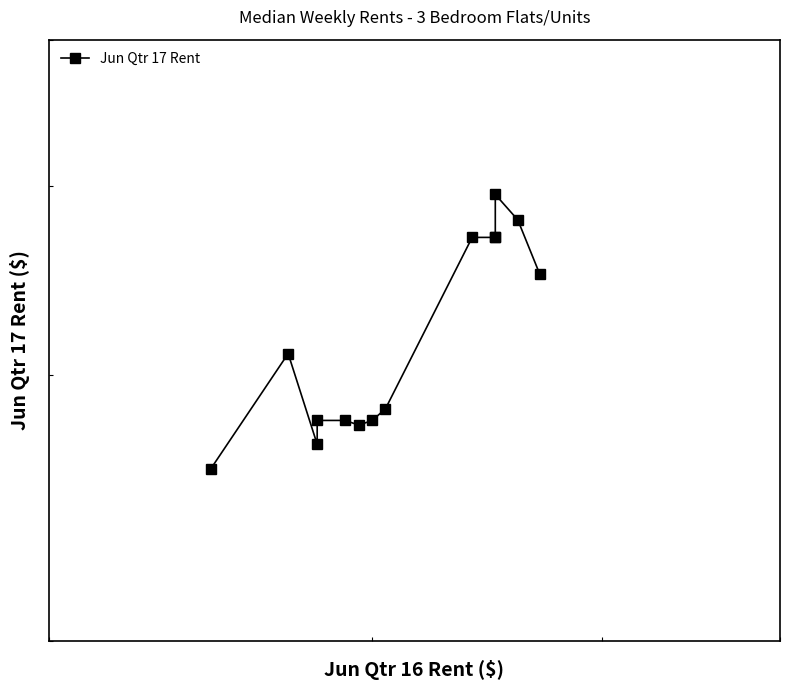

What is the maximum value shown in the chart?

395